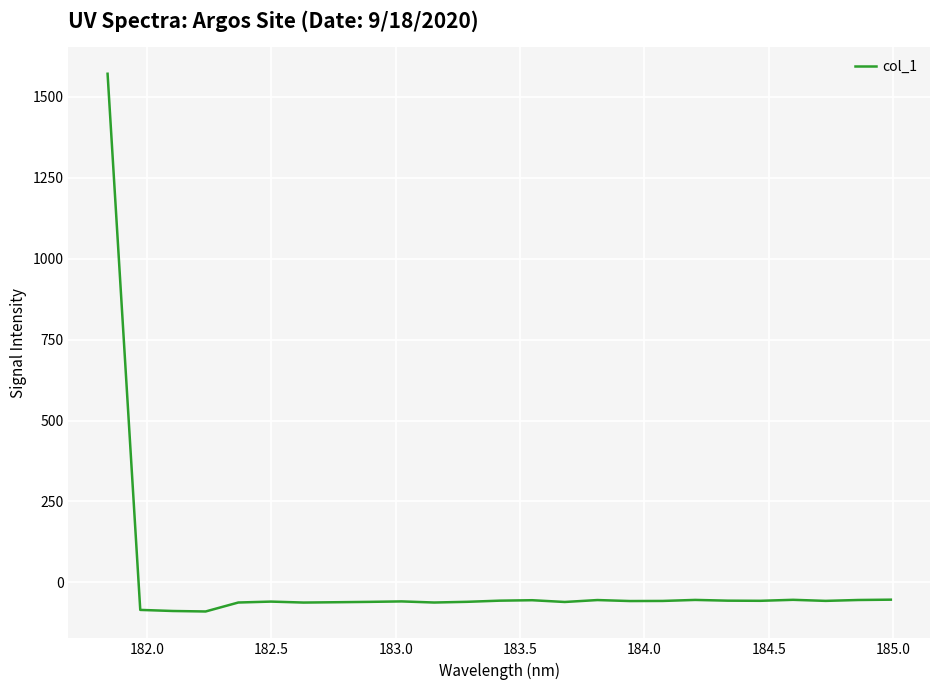

What is the smallest value displayed?

-90.2